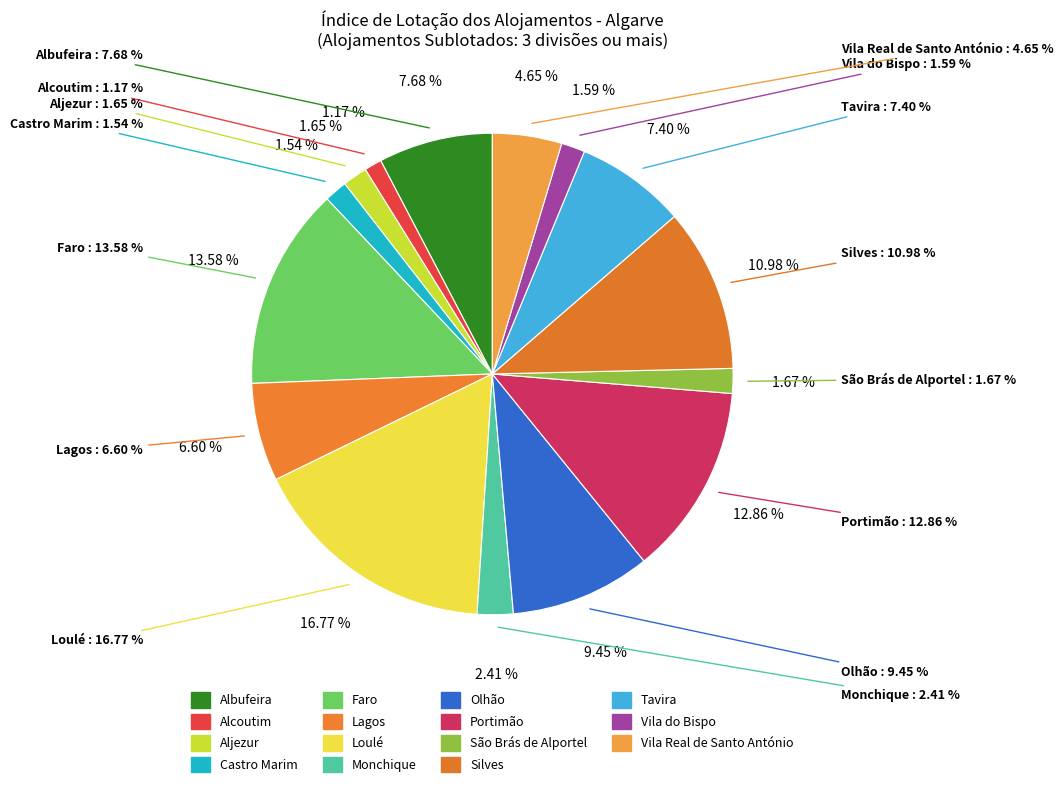

What is the change in value from Albufeira to Monchique?

-1162